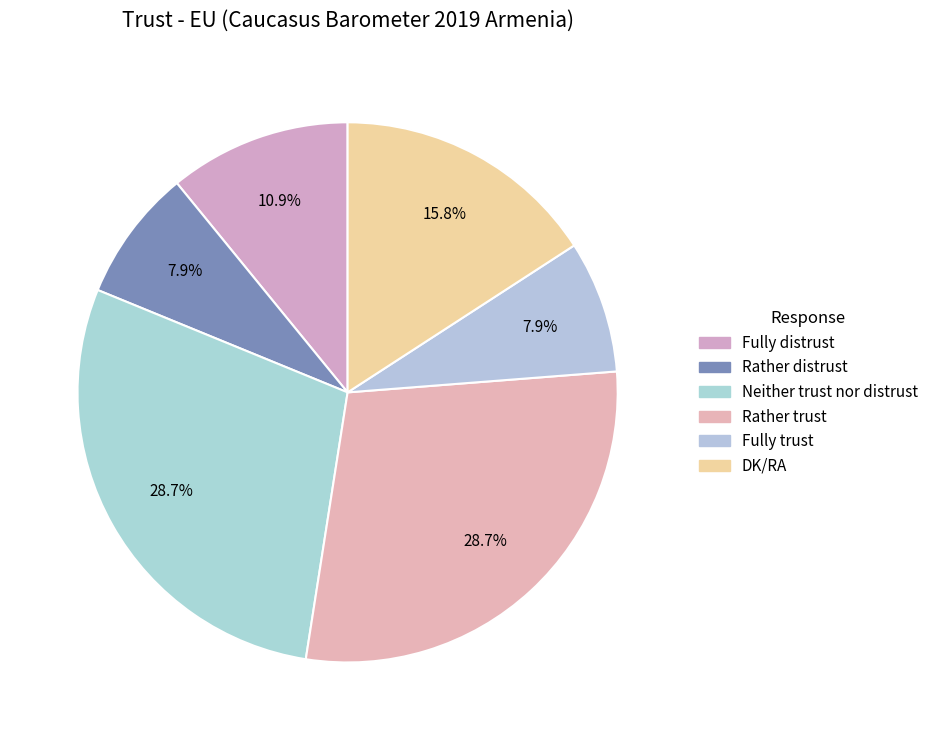

Count the number of slices in the pie.

6